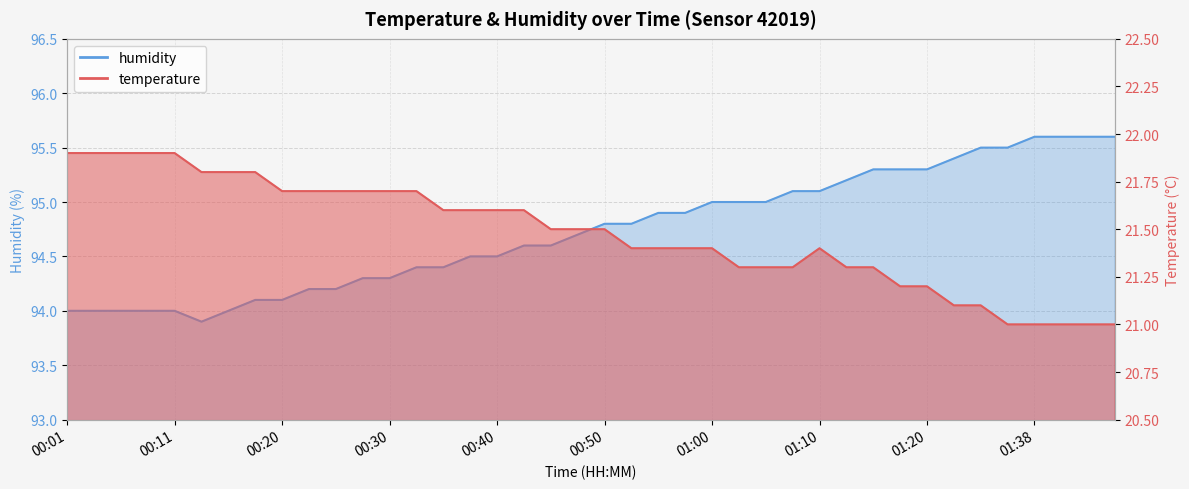

What is the average value of the temperature series?

21.5